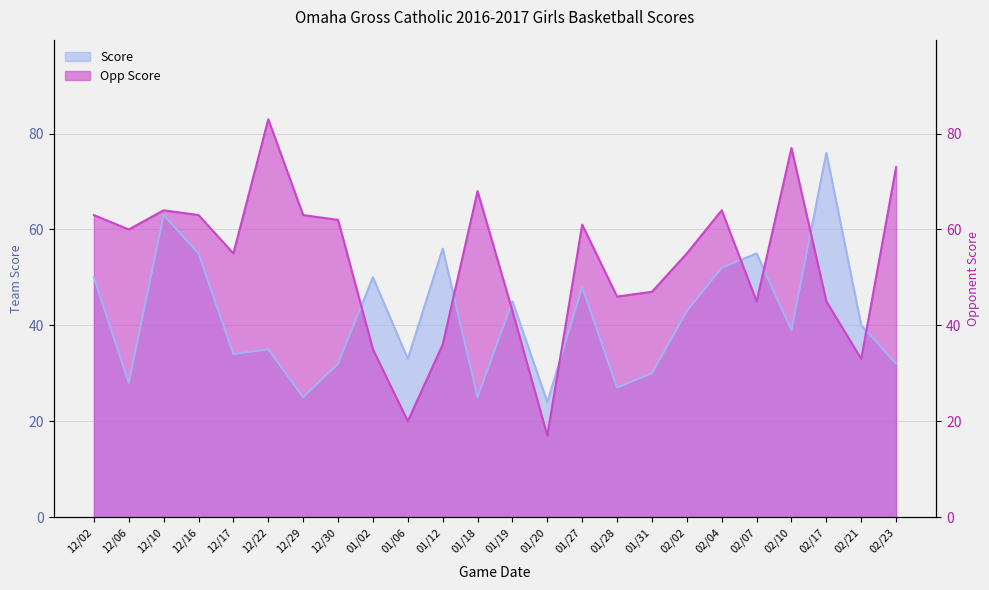

Which label corresponds to the smallest value in the chart?

01/20